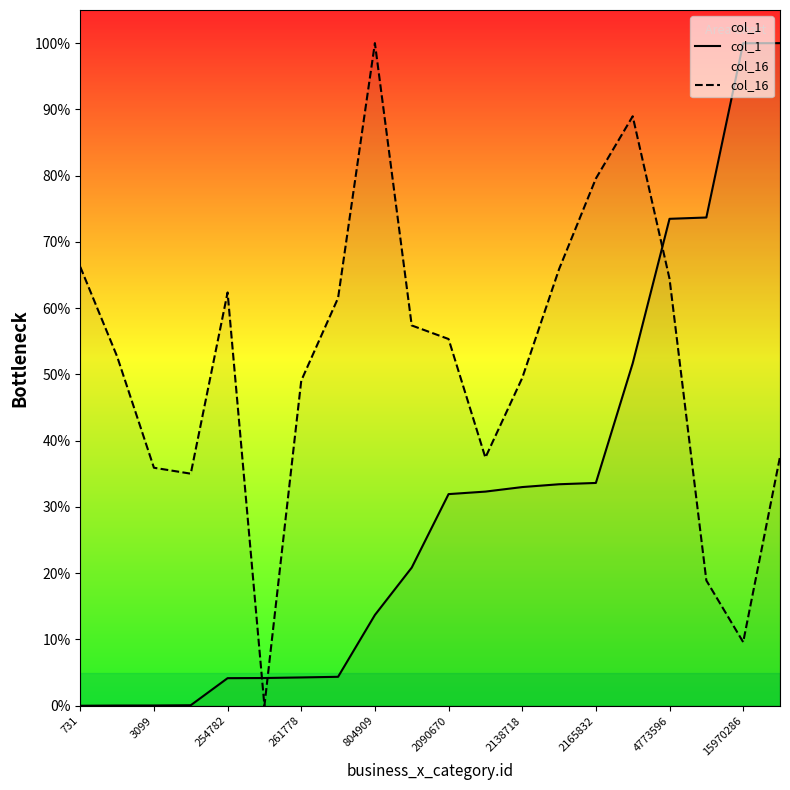

Rank the series by their average value, from highest to lowest.

col_16, col_1